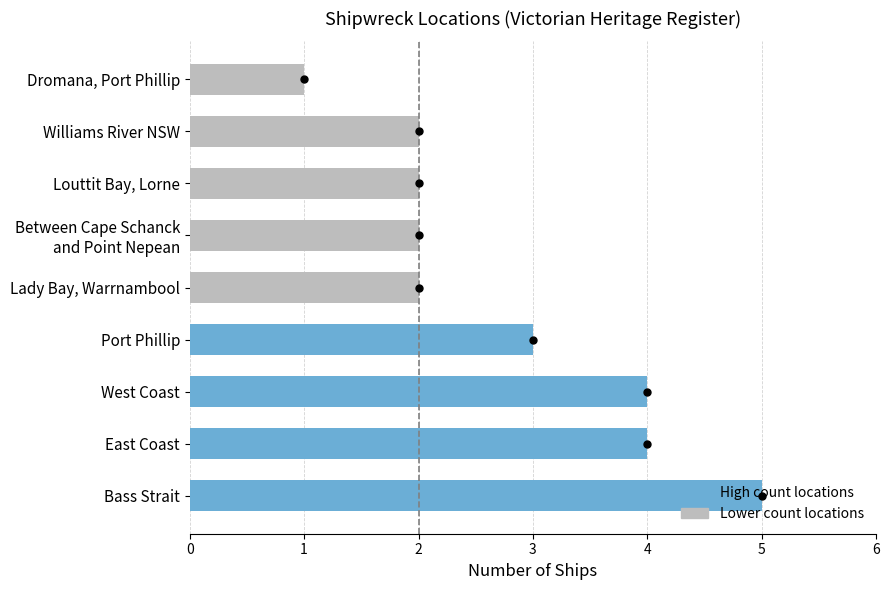

Between Bass Strait and Williams River NSW, which is larger?

Bass Strait